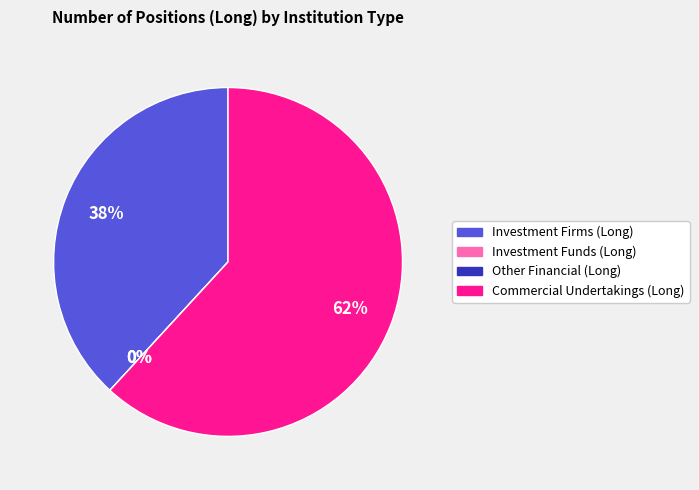

Is there any slice that represents more than half of the pie?

Yes